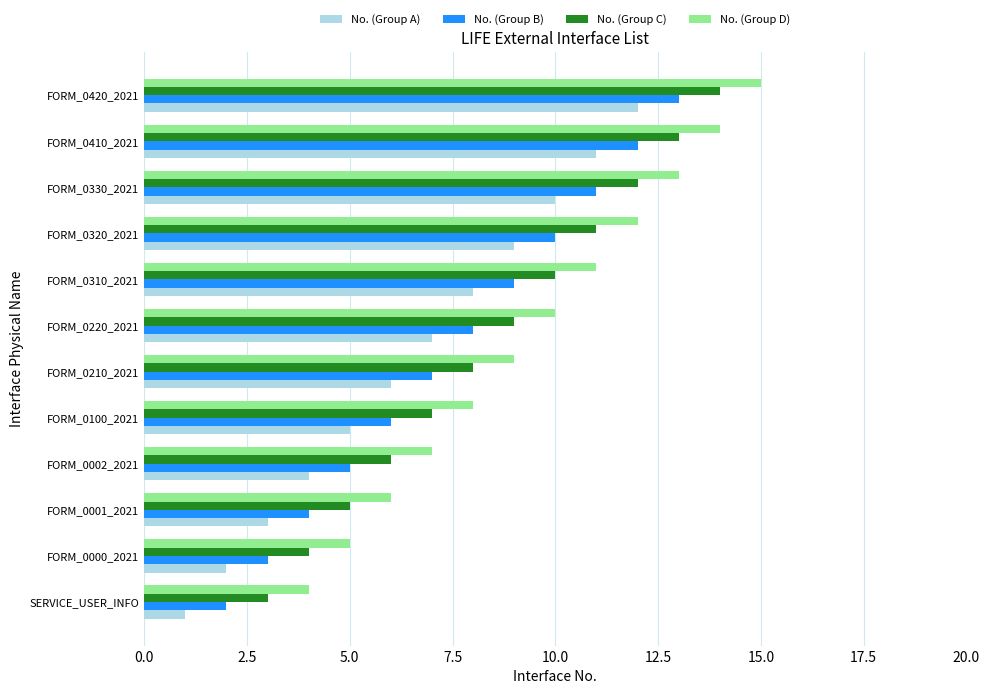

What value does the No. (Group D) series have at FORM_0000_2021?

5